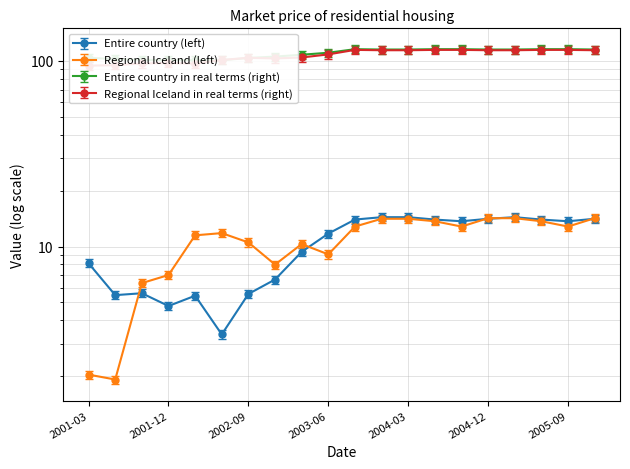

What is the difference between the Regional Iceland in real terms (right) values at 2002-06 and 2005-12?

13.0